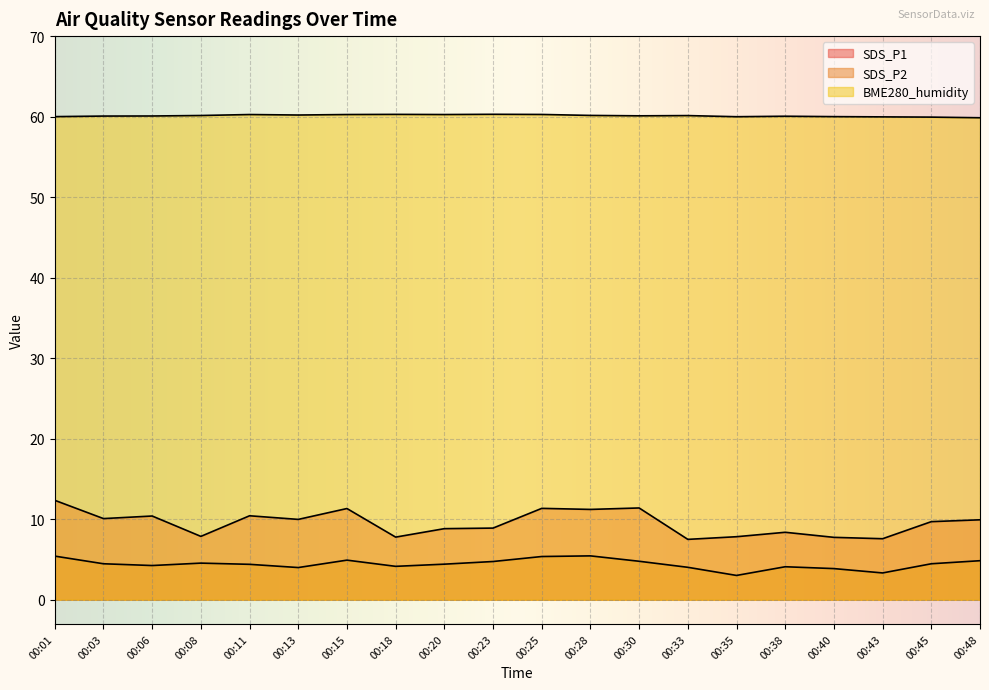

Read the SDS_P2 value at 00:25.

5.4